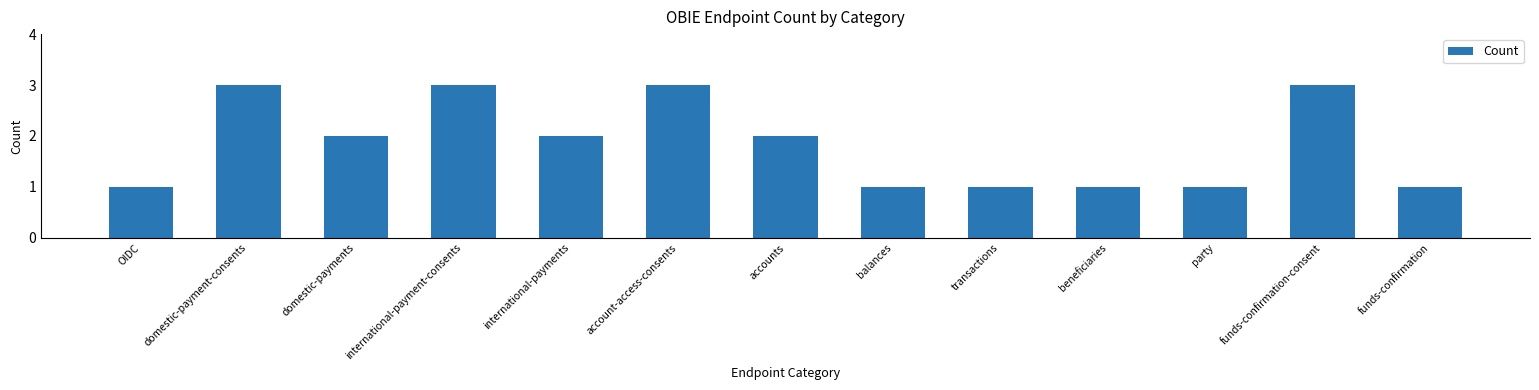

What is the sum of the values at account-access-consents and balances?

4